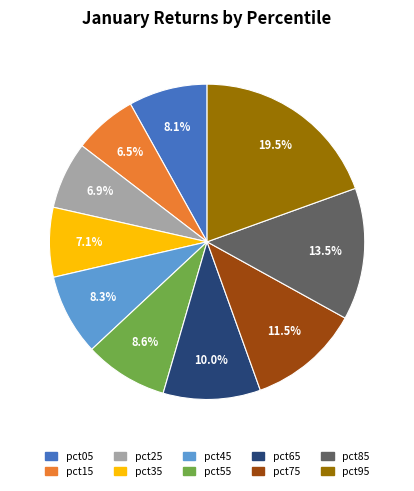

To the nearest percent, what portion does pct45 represent?

8%